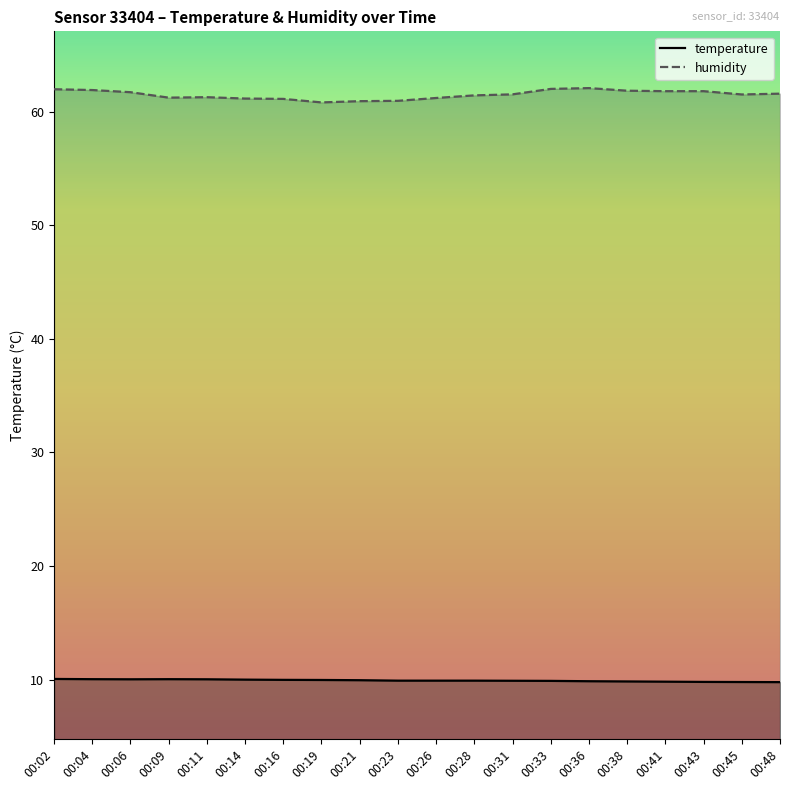

What is the highest value of the humidity series?

62.1